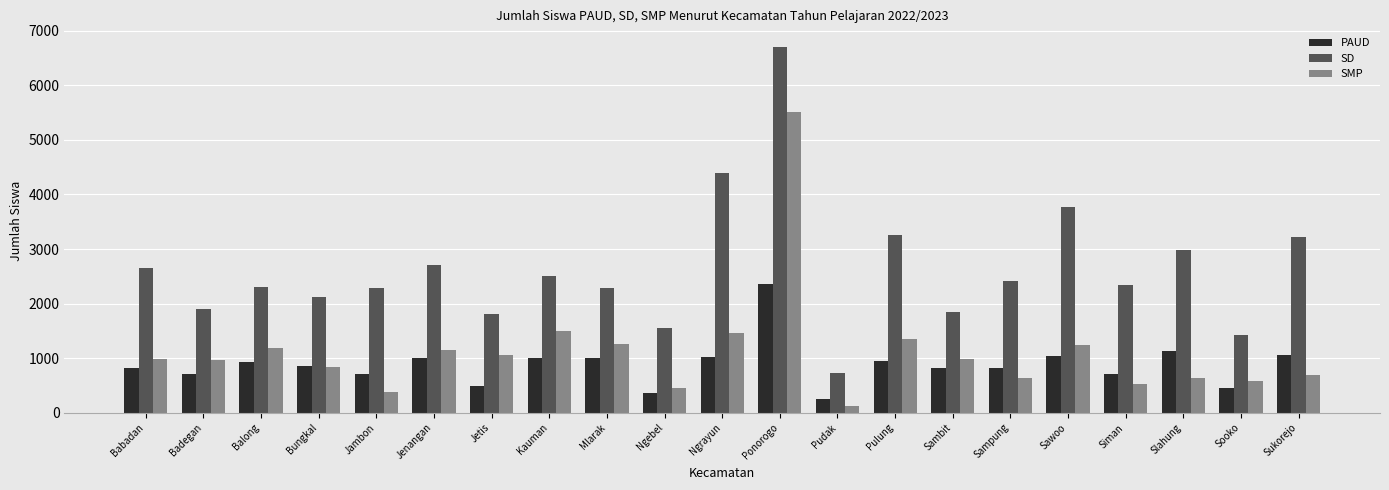

At how many categories does at least one series exceed 4964?

1